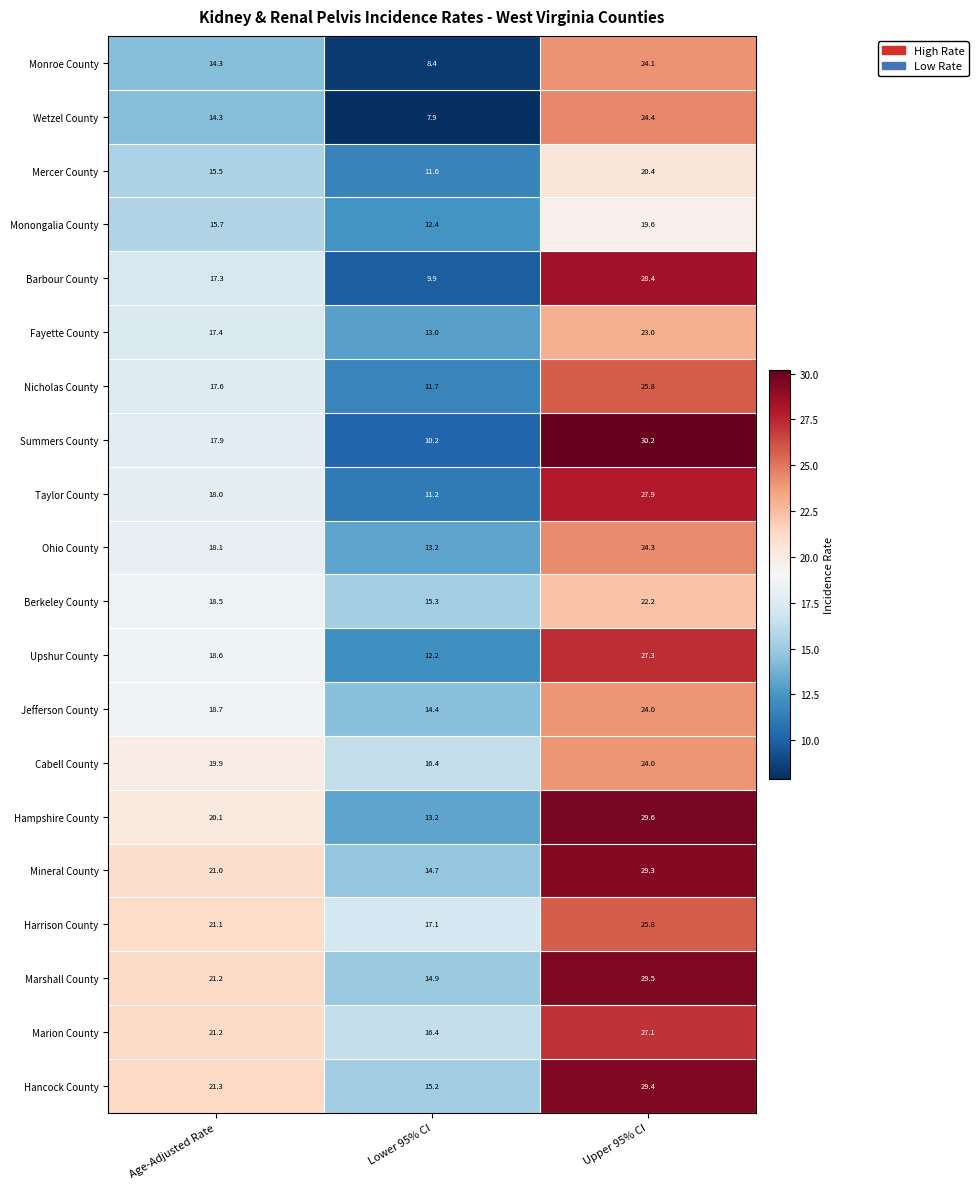

At which category is the sum across all series the highest?

Upper 95% CI